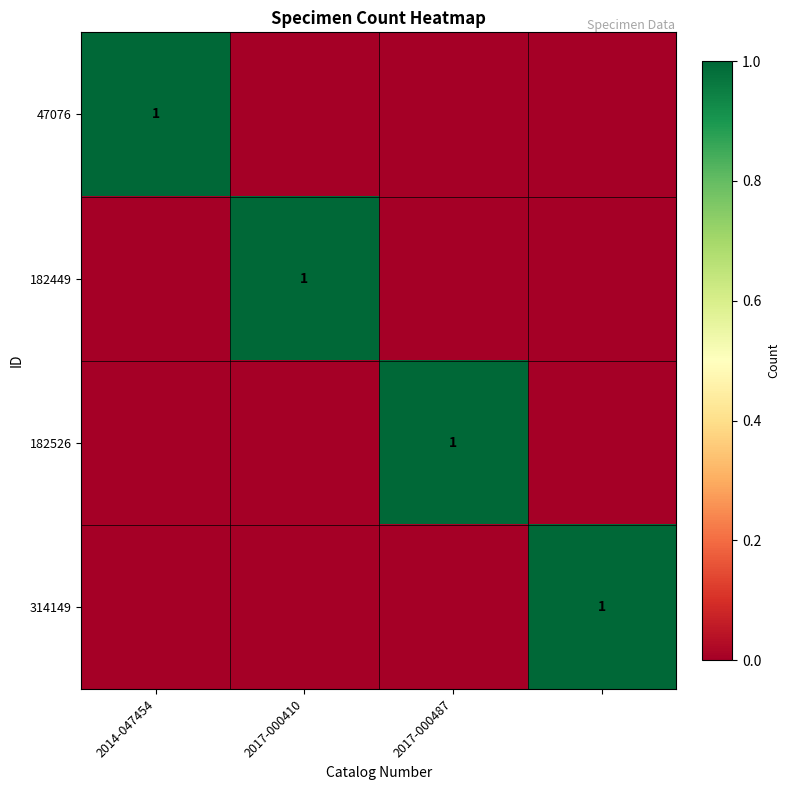

True or false: 182449 has a value of 1 at 2017-000410.

True